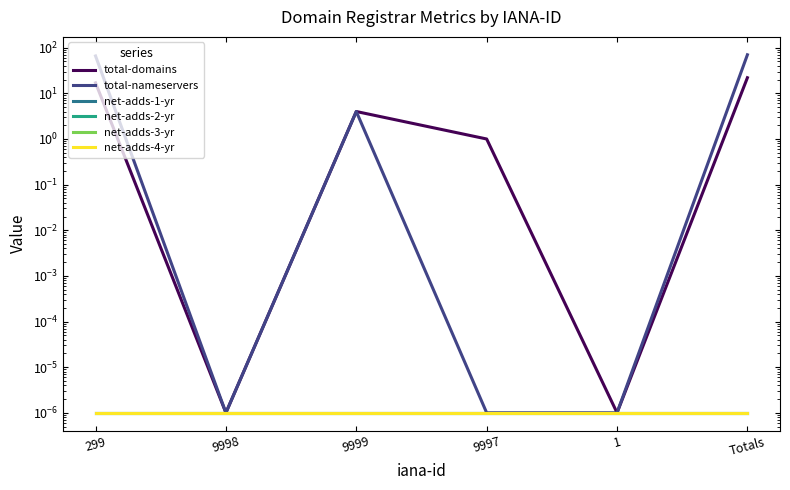

What is the difference between the maximum and minimum values in the total-nameservers series?

70.0